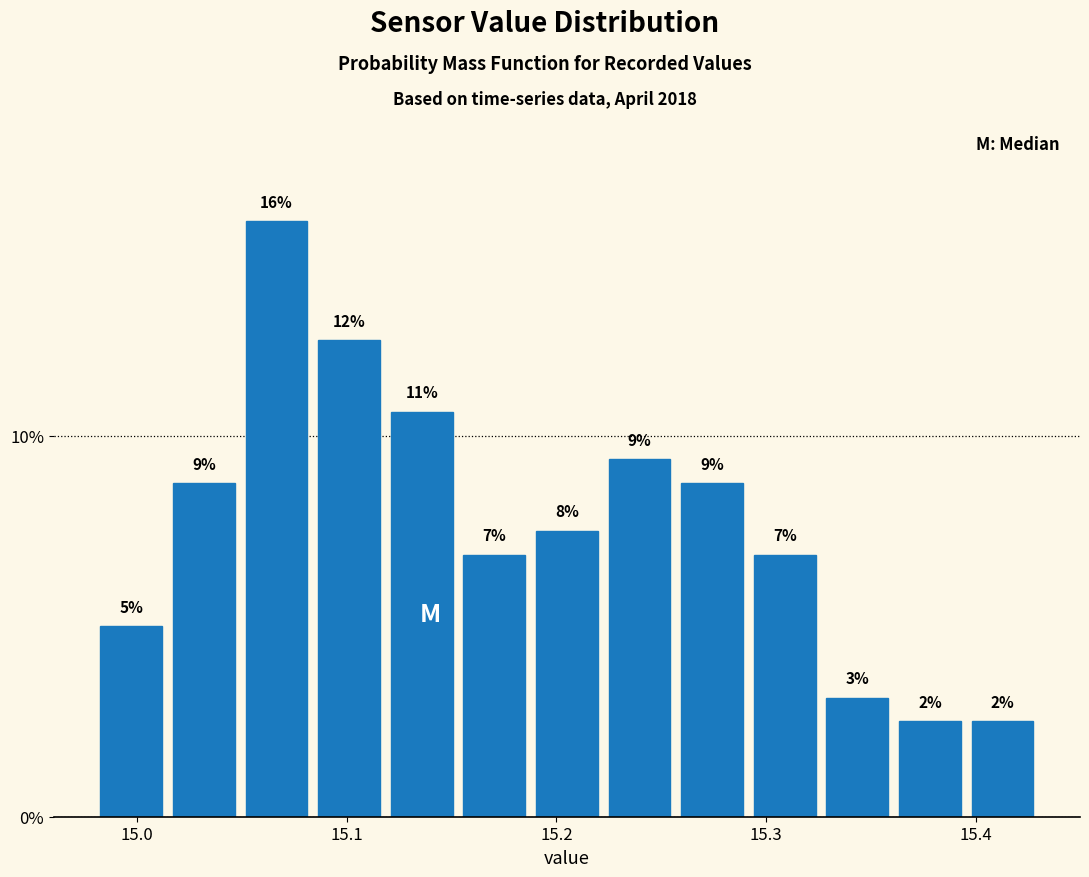

Around what value on the x-axis is the tallest bar? Give the approximate position of its centre, as read against the axis.

15.07